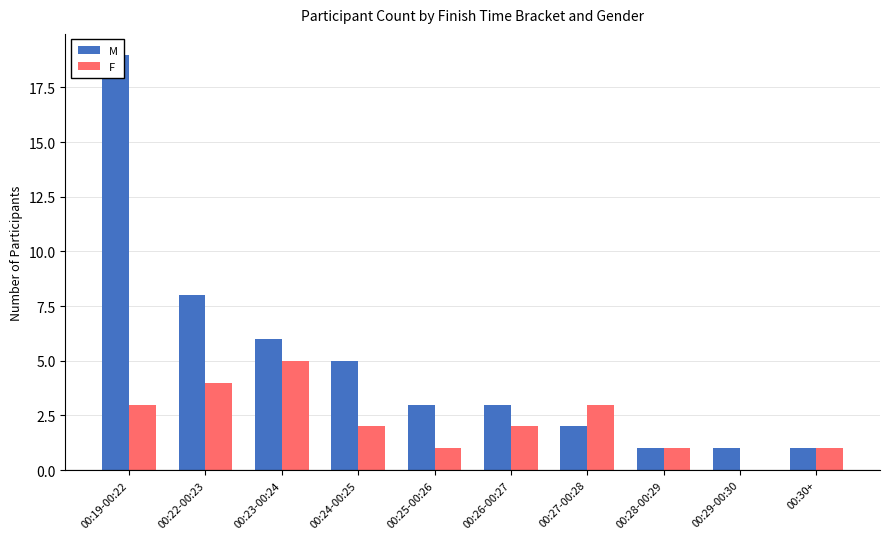

Is the value of F at 00:30+ greater than the value of M at 00:26-00:27?

No